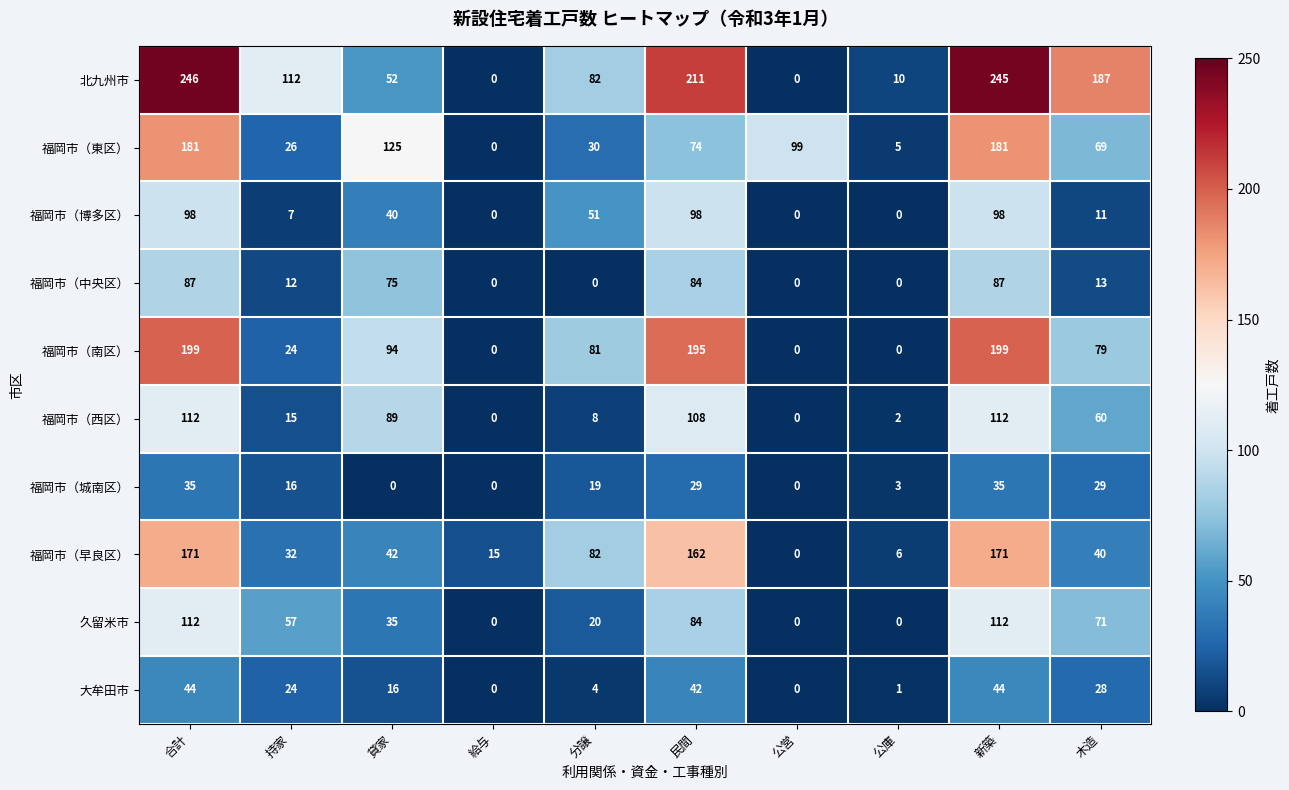

At which category does the chart reach its peak across all series?

合計